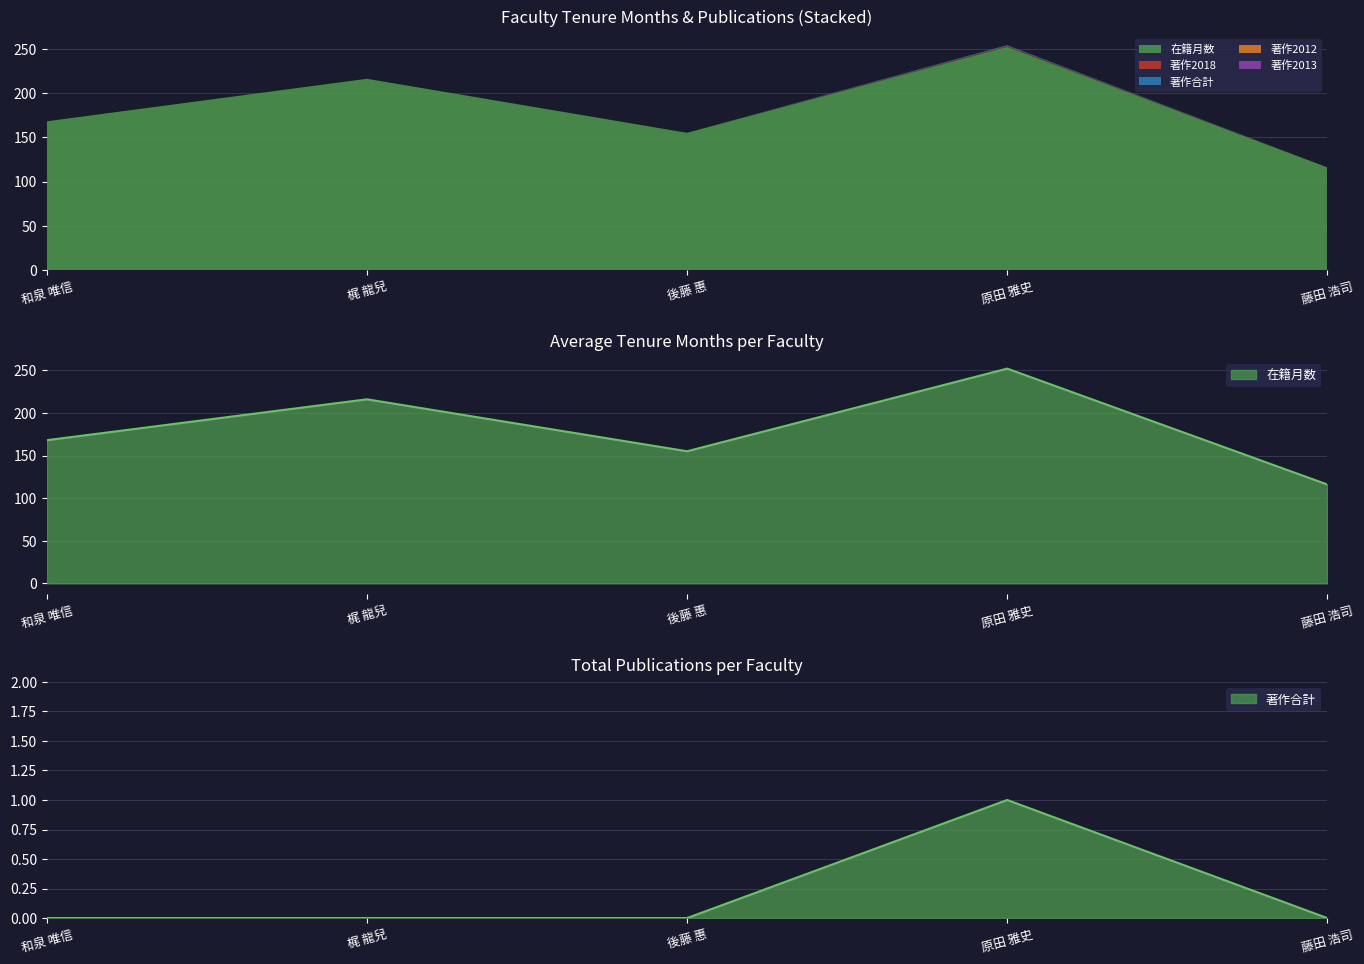

What is the difference between the second highest and minimum values in the 在籍月数 series?

100